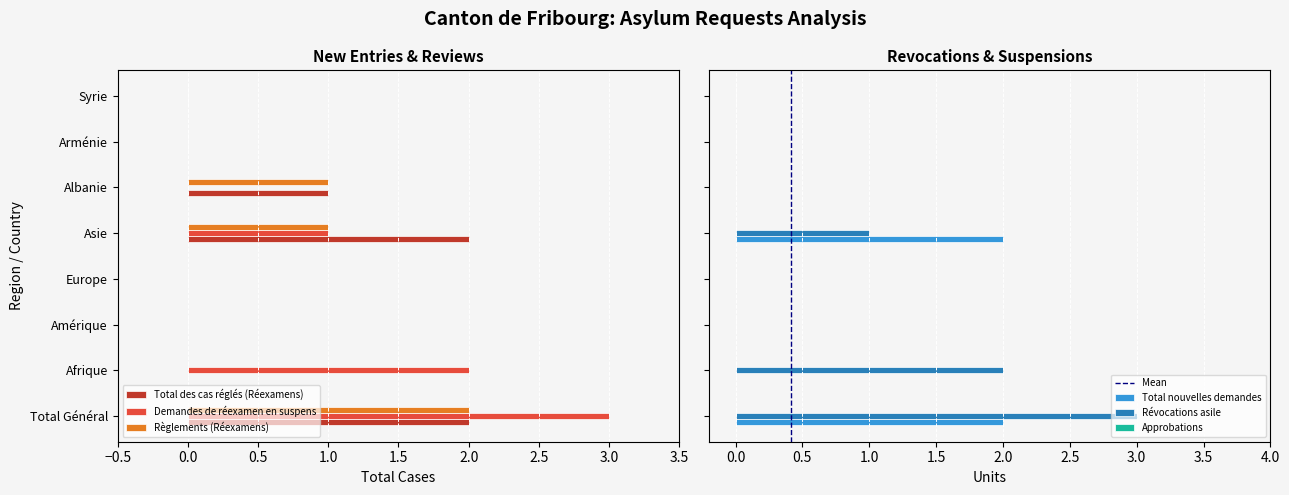

Which label corresponds to the largest value in the chart?

Total Général